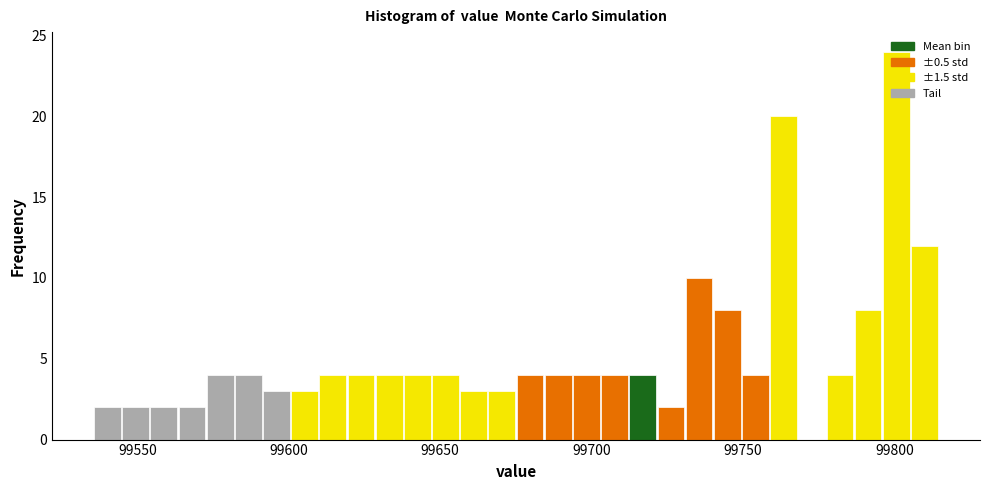

Read against the x-axis, roughly where is the centre of the tallest bar?

99800